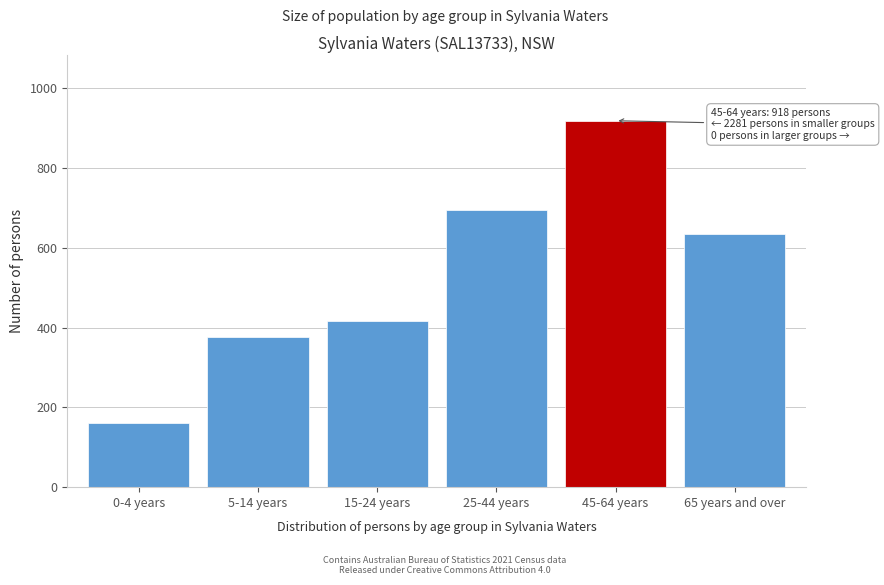

Reading right to left, list all the values displayed in this chart.

633	918	694	416	377	161